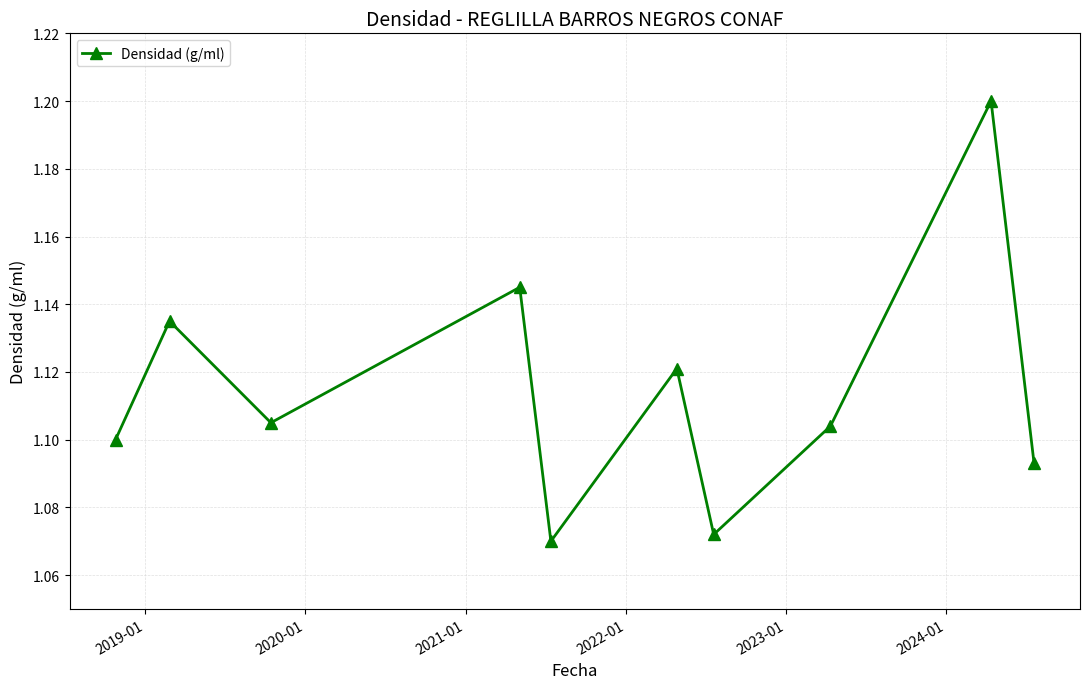

Count the values in the range 1 to 2.

10